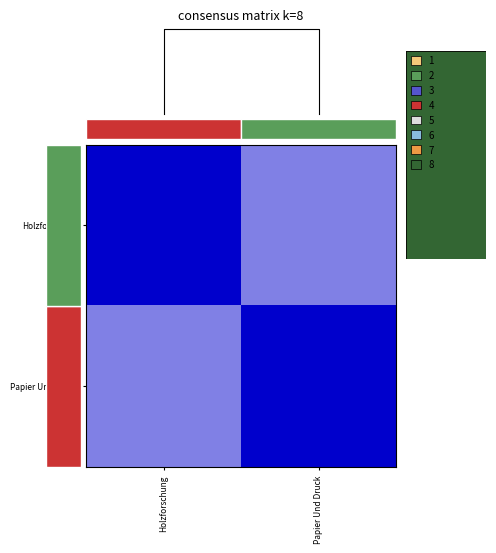

At how many categories does at least one series exceed 0?

2